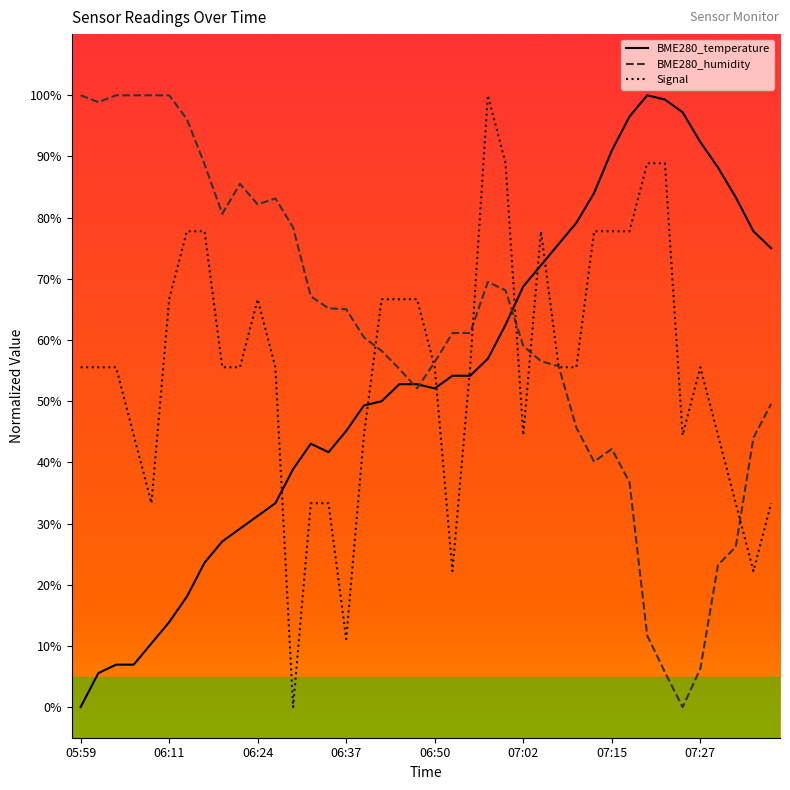

Which series has the largest total across all categories?

BME280_humidity